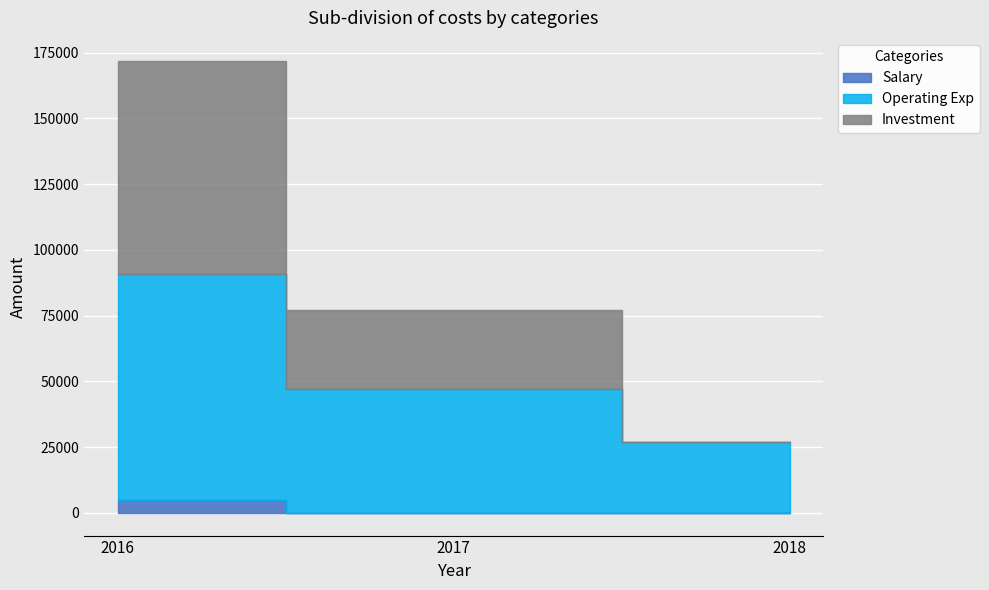

What is the spread (max minus min) of values at 2016?

81000